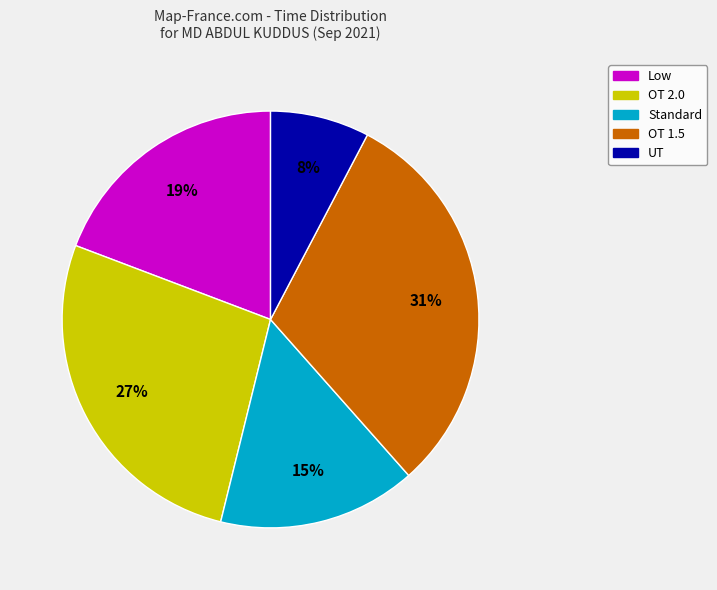

To the nearest percent, what is the difference between the largest and smallest slice percentages?

23%